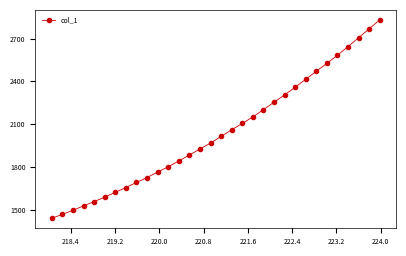

What is the value of the 19th point from the left?

2105.0